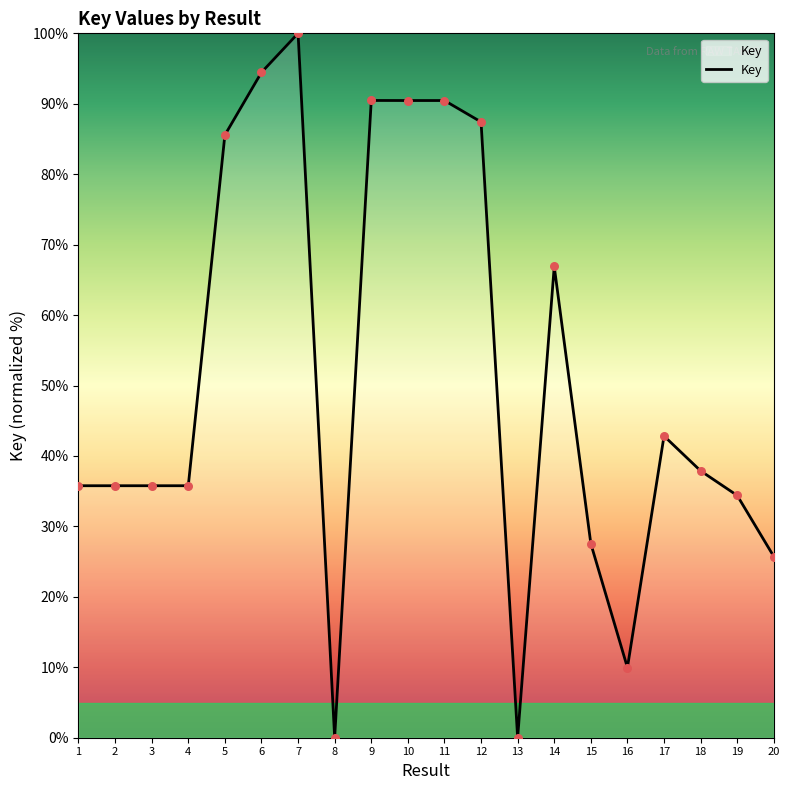

What is the change in value from 6 to 11?

-4.0